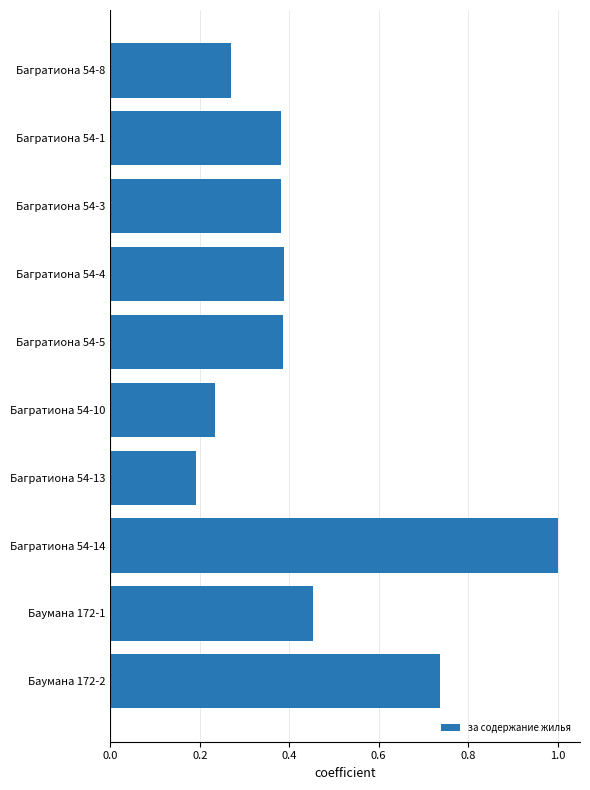

Which has a higher value, Баумана 172-2 or Багратиона 54-5?

Баумана 172-2